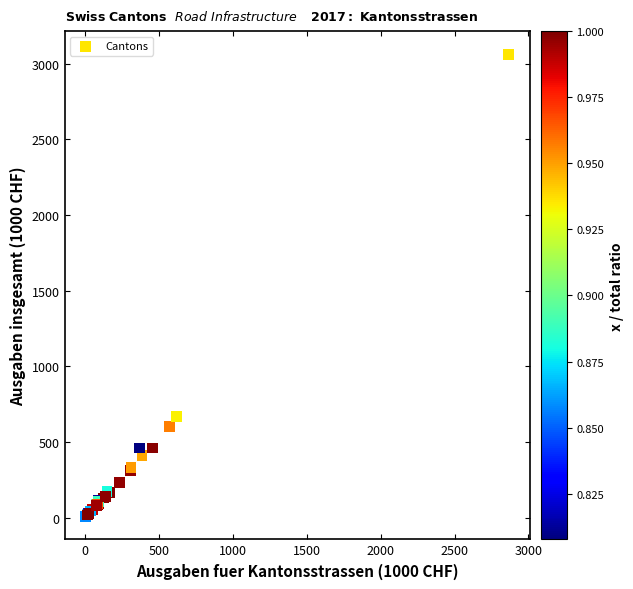

What Y value in the scatter plot is closest to 1536?

667.2